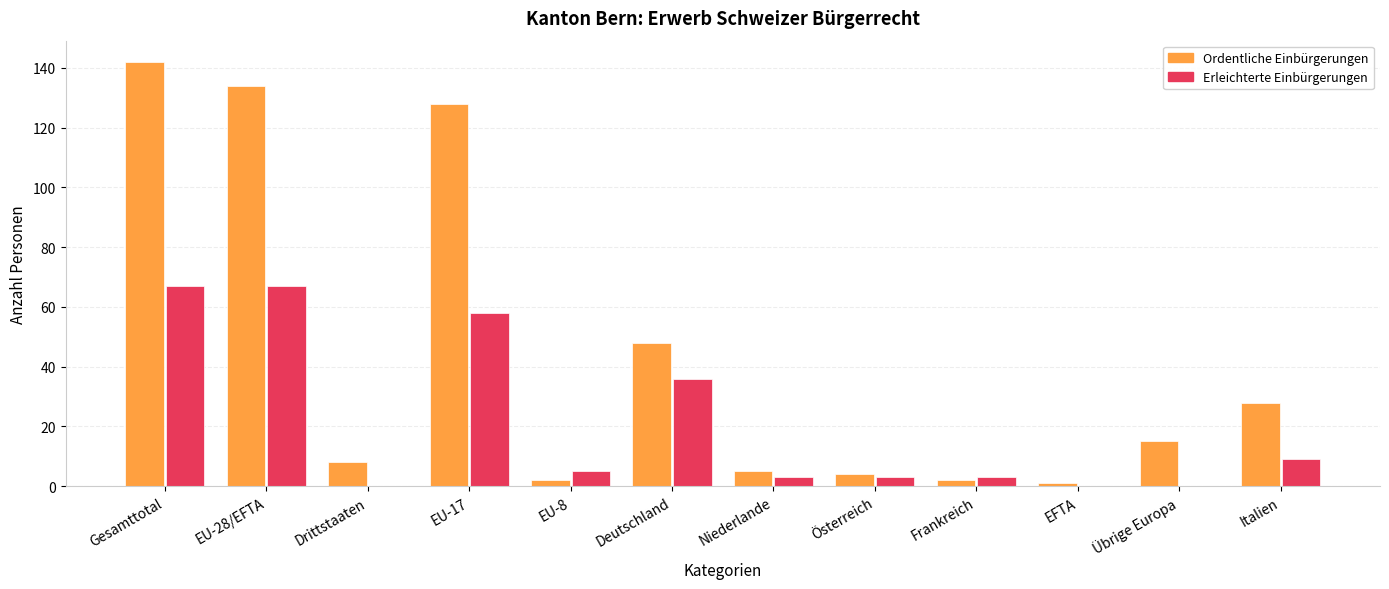

Count the number of categories in the chart.

12